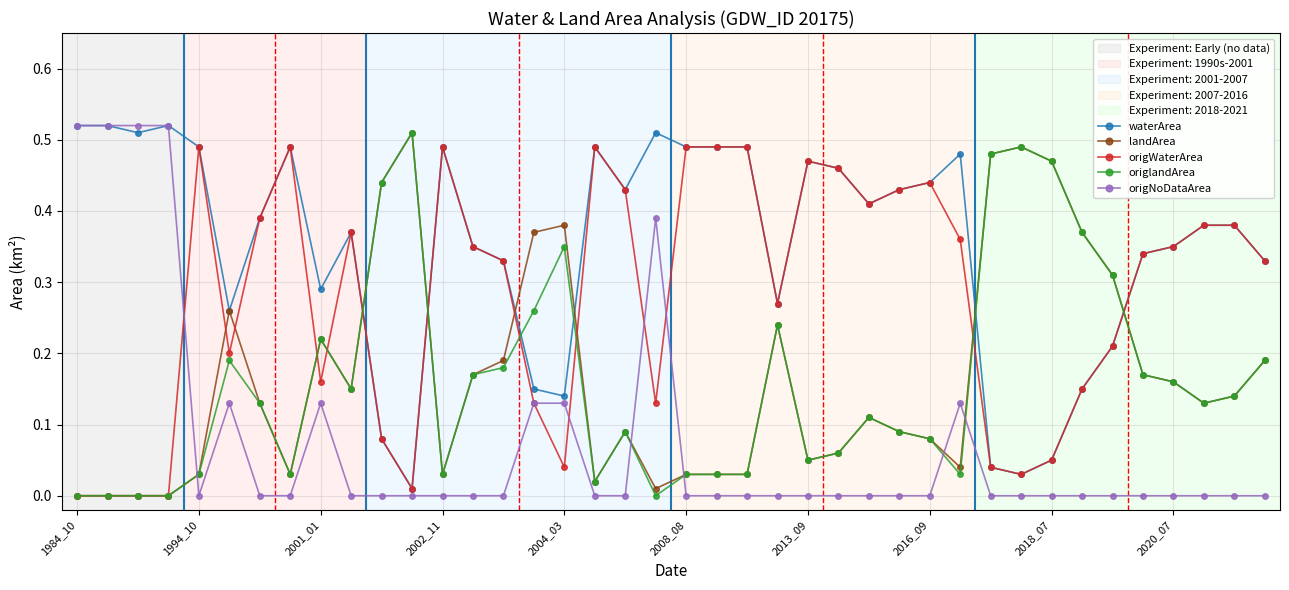

Which series has the largest total across all categories?

waterArea